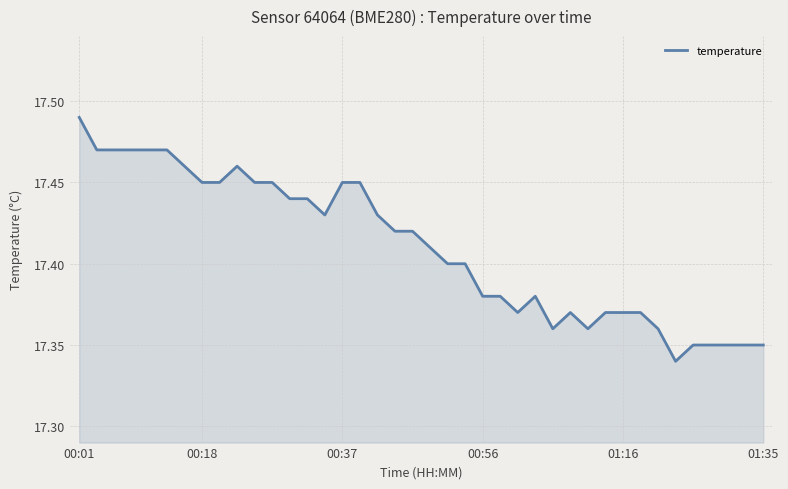

At which category does the chart reach its peak across all series?

00:01